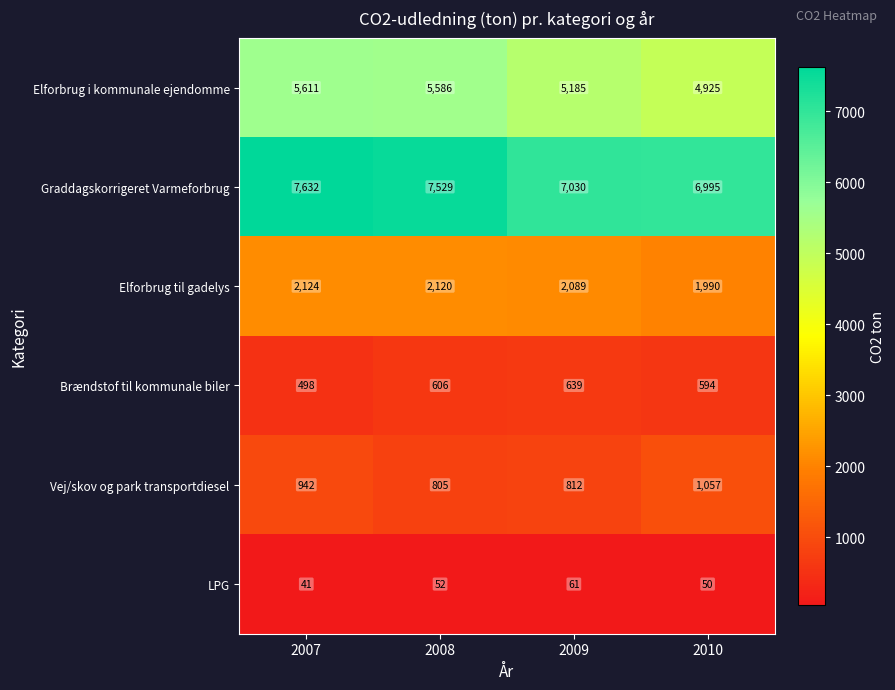

At which category is the sum across all series the highest?

2007